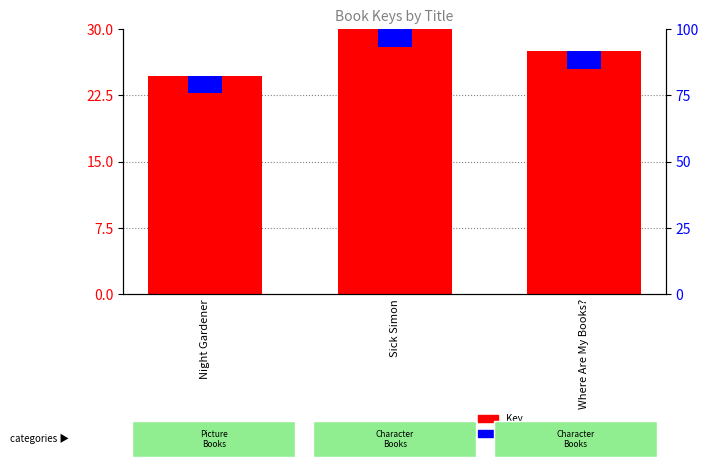

What is the difference between the highest and lowest values at Night Gardener?

22.7